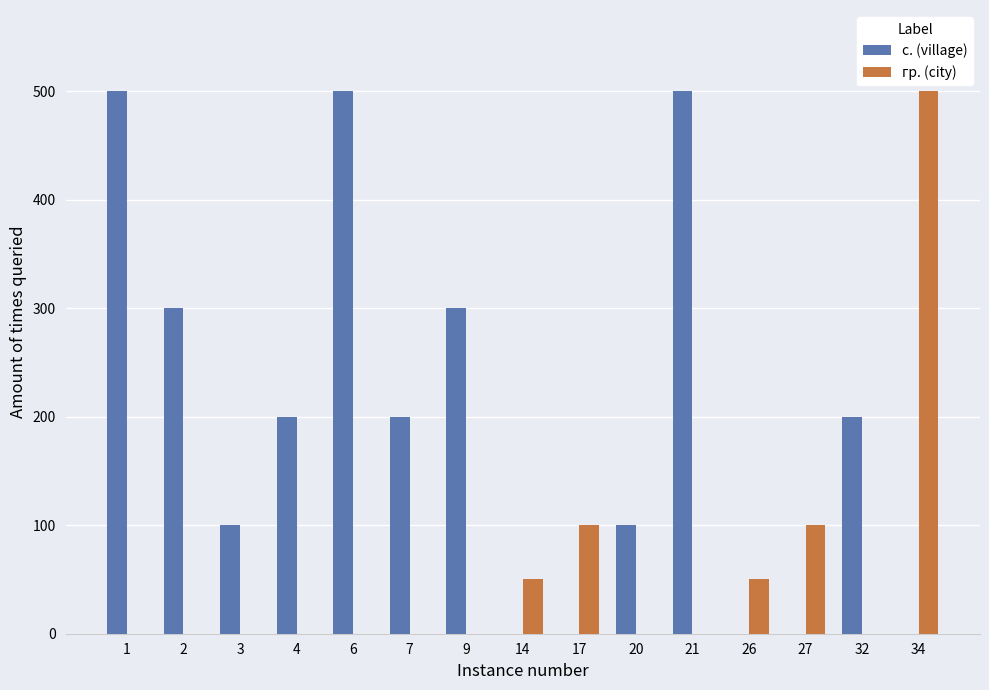

Does the chart contain stacked bars?

No